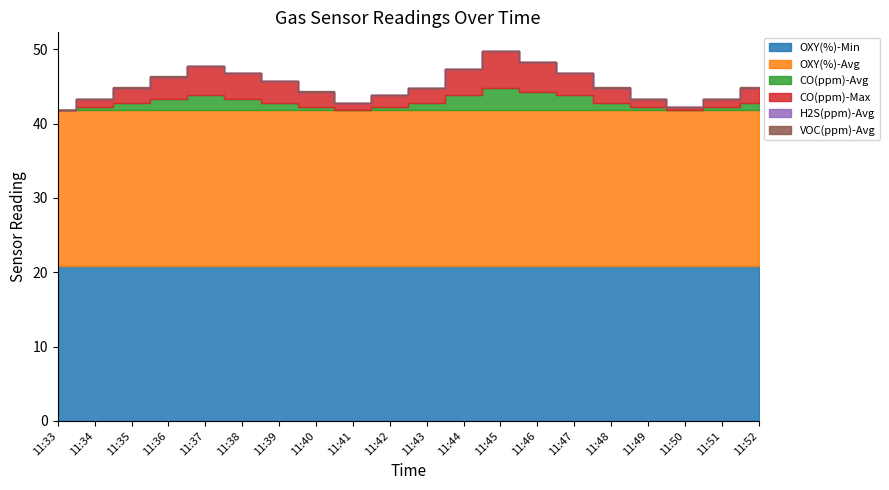

The CO(ppm)-Max series shows 4.2 at 11:47. True or false?

False